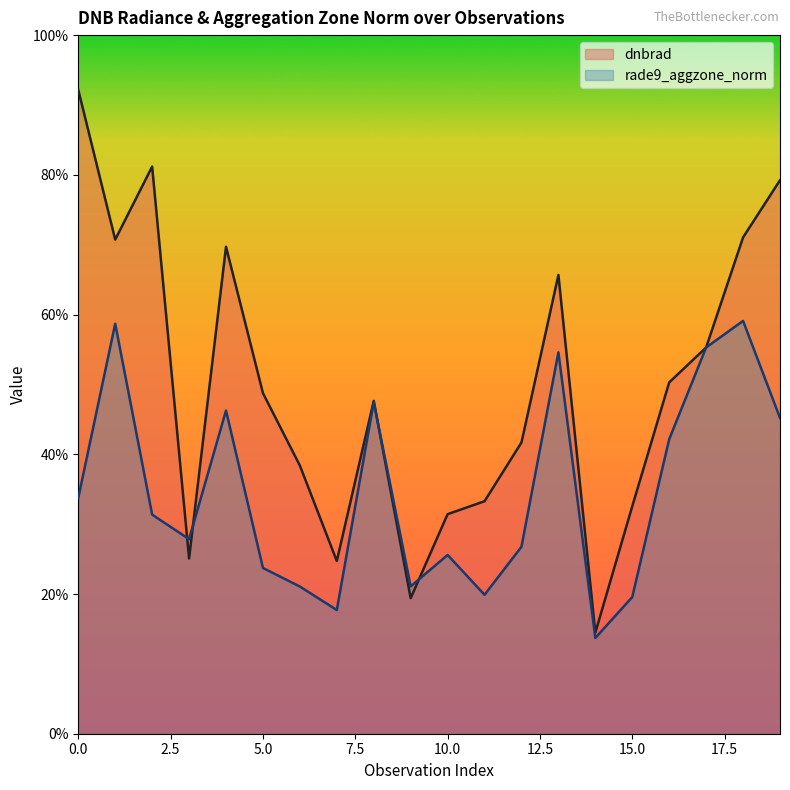

Which series has the widest spread of values?

dnbrad